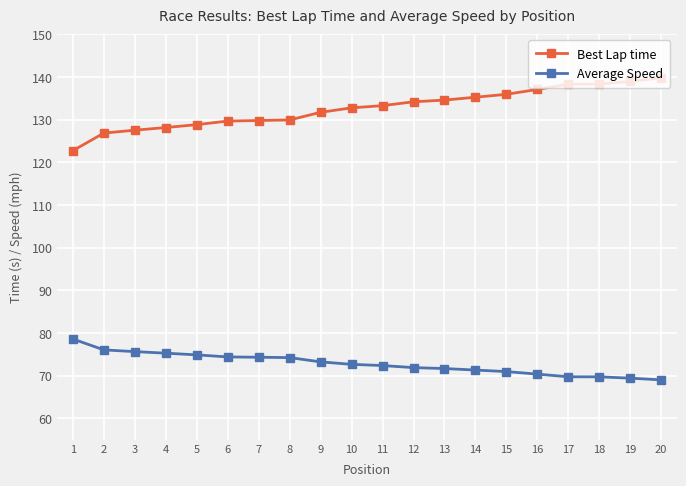

Does the chart display data point markers on the line(s)?

Yes